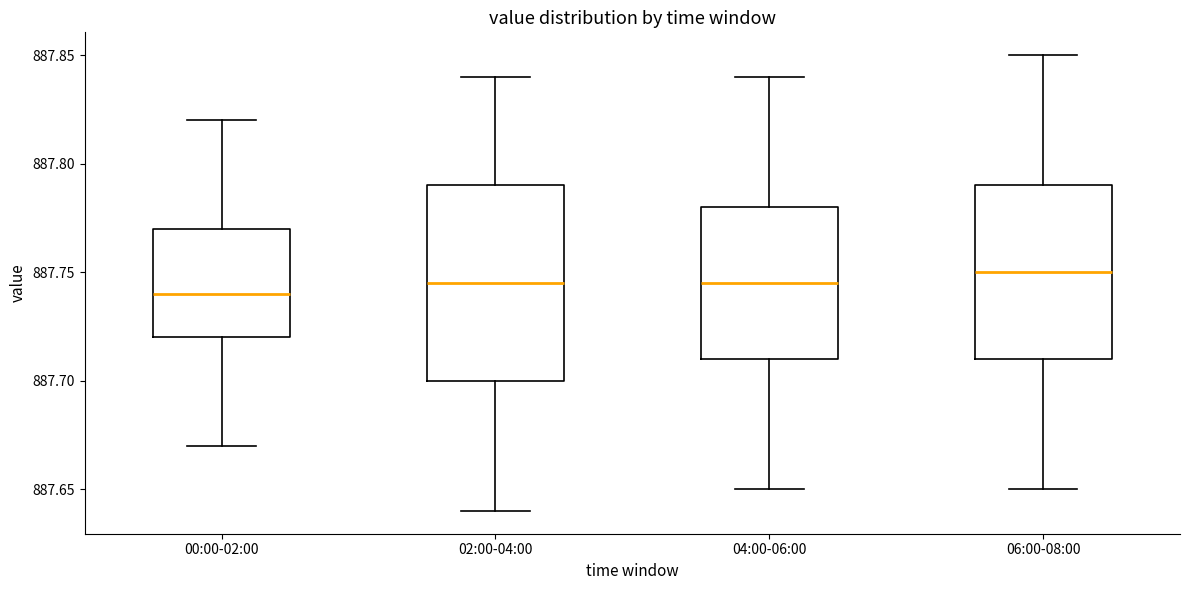

Where does the median line of the box for 02:00-04:00 sit on the y-axis? The values are not printed on the chart, so give them approximately, as read against the axis.

887.745